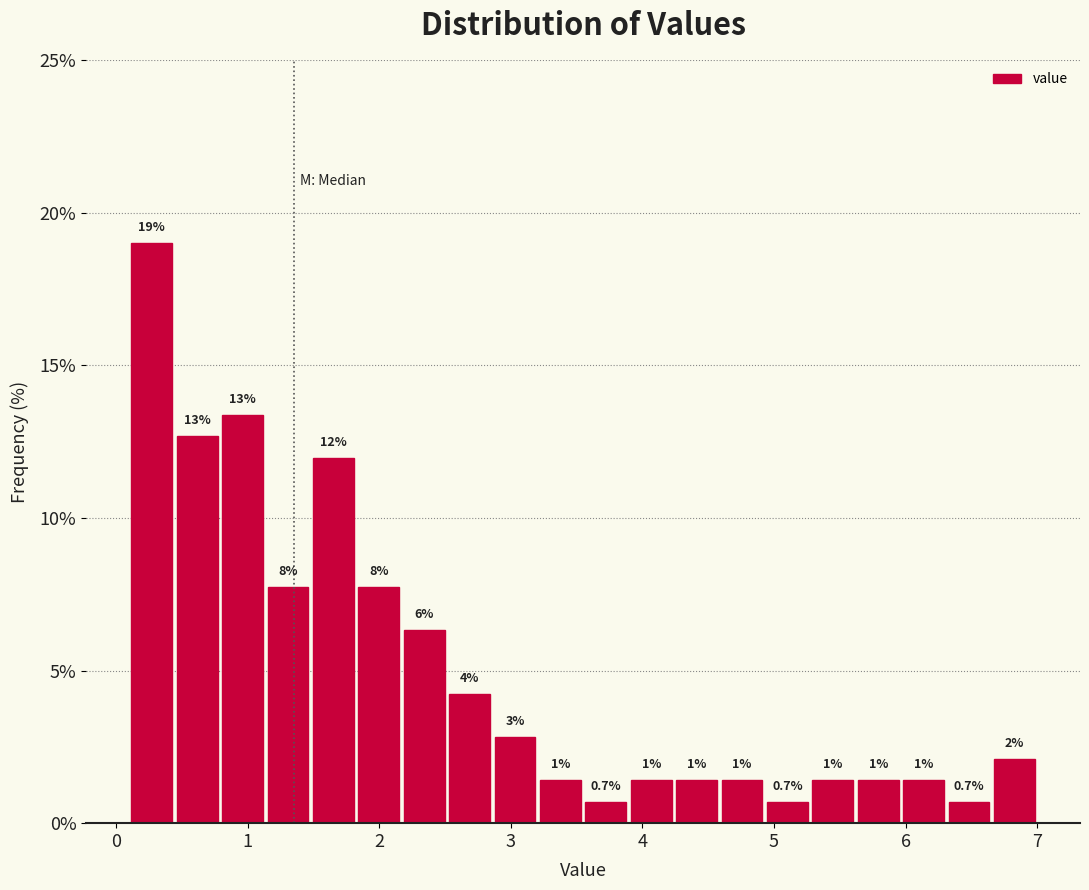

Read against the x-axis, roughly where is the centre of the tallest bar?

0.3